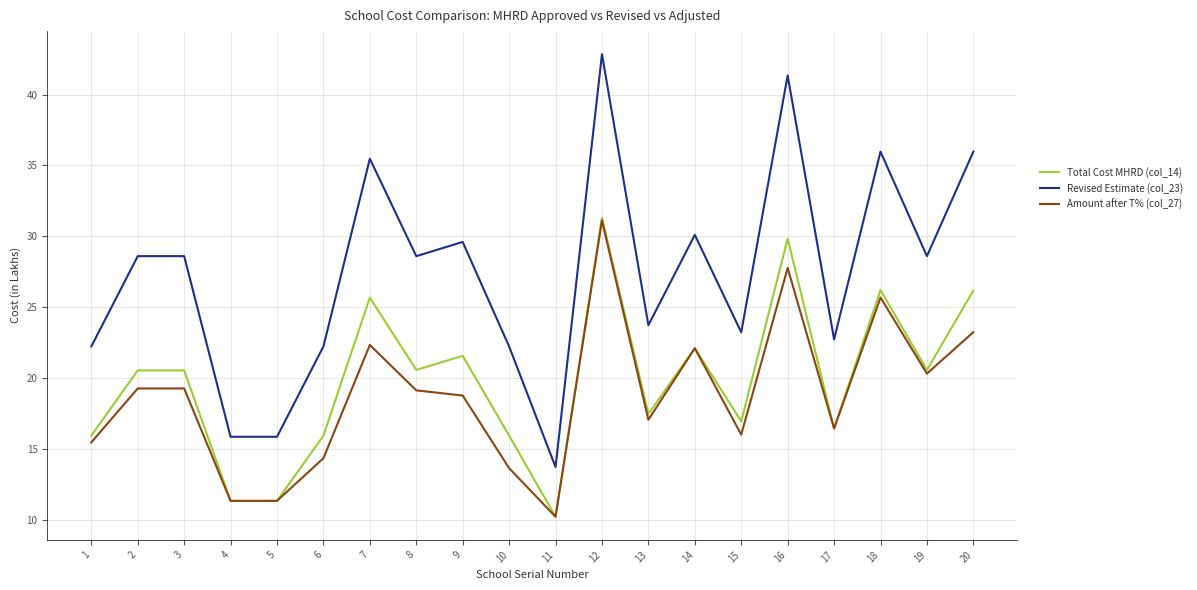

Is the value of Revised Estimate (col_23) at 11 greater than the value of Total Cost MHRD (col_14) at 9?

No